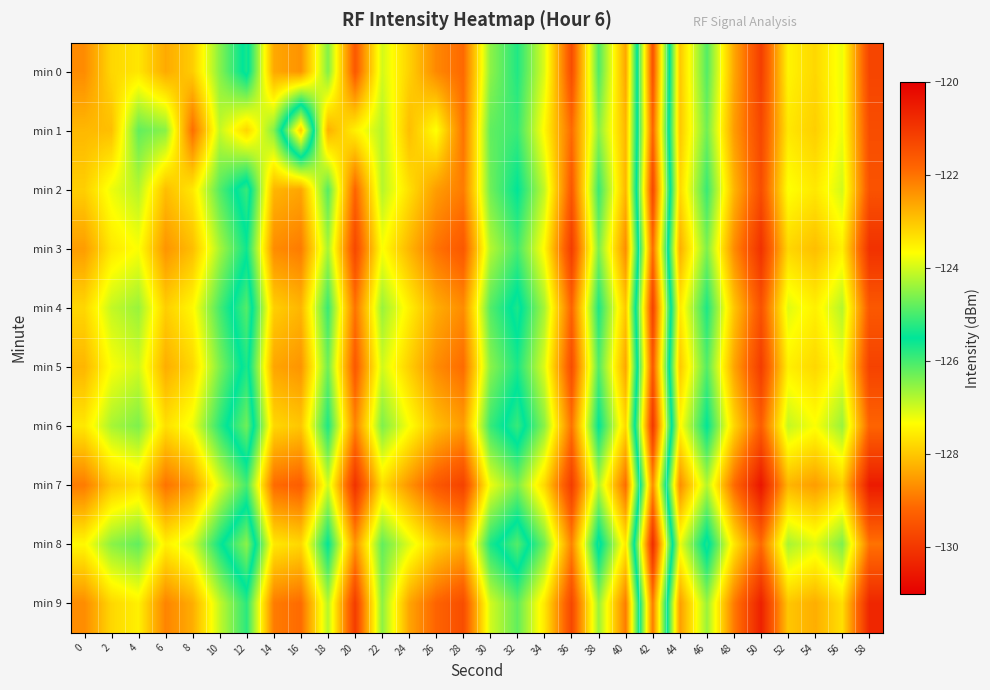

Which series changed the most between 4 and 12?

min 0